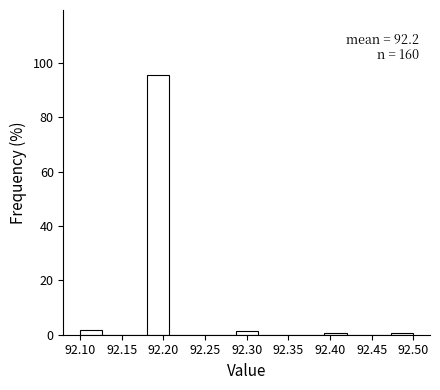

Over which range of the x-axis is the bar tallest?

92.180 to 92.205